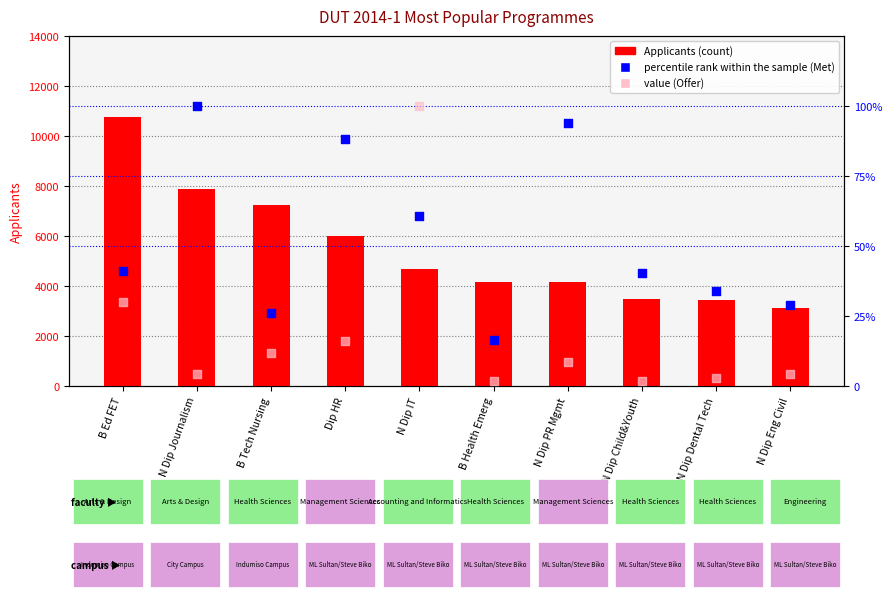

Is the value of value, Offer at B Tech Nursing greater than the value of percentile rank within the sample (Met) at N Dip IT?

No